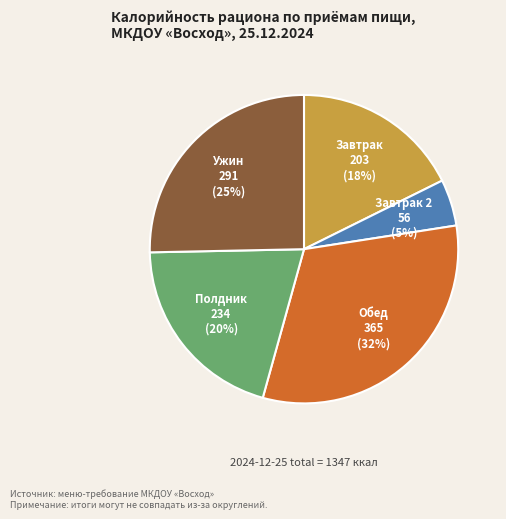

Do Полдник and Обед together represent more than half of the pie?

Yes